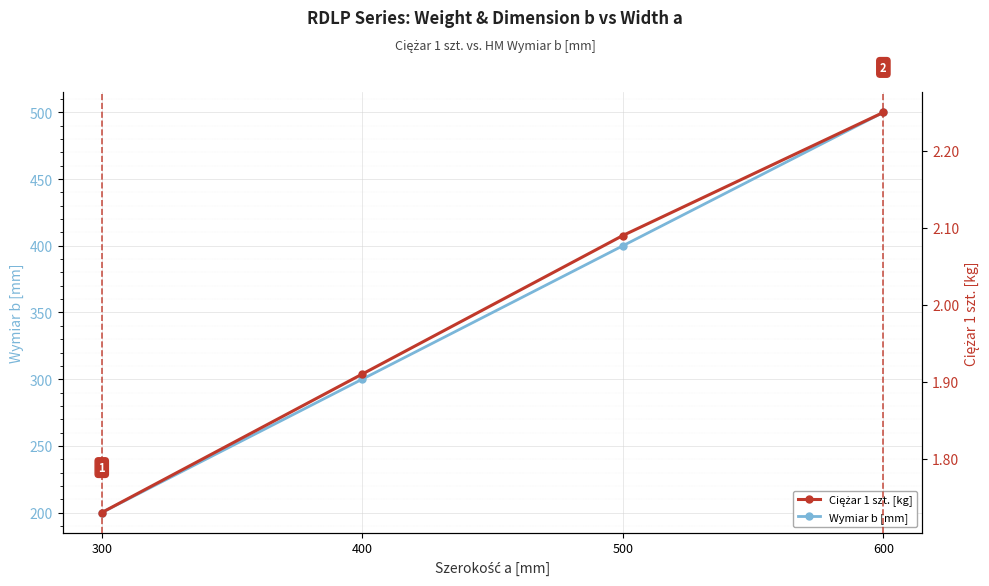

Rank the series at 600 from lowest to highest value.

Ciężar 1 szt. [kg], Wymiar b [mm]